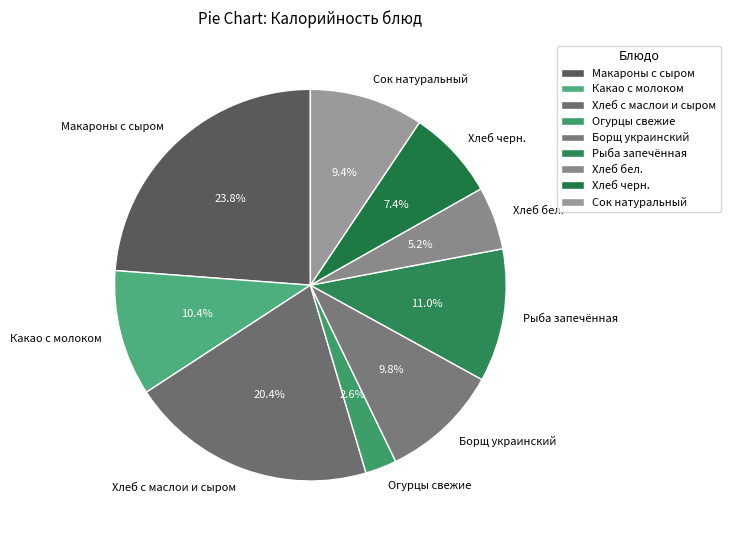

Is there a majority slice in this chart?

No